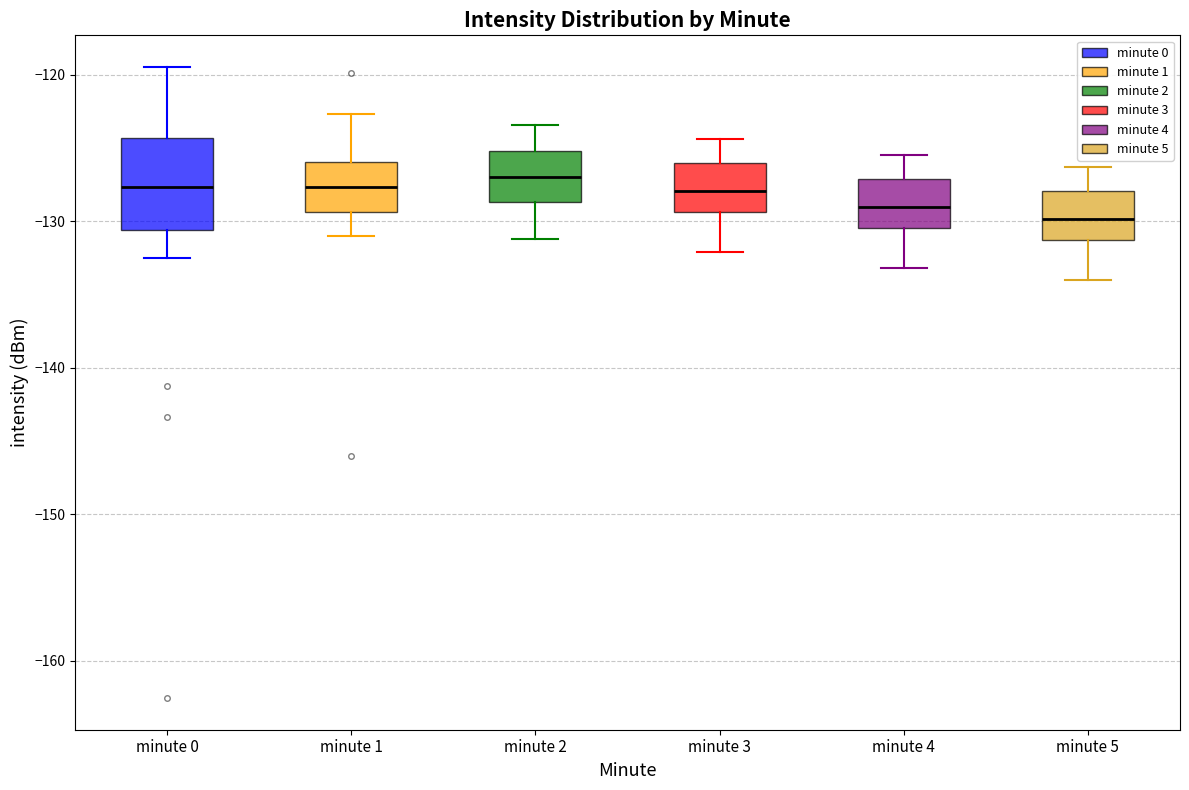

Reading left to right, read every box against the y-axis: the position of its median line, the range the box covers, and the ends of its whiskers. The values are not printed on the chart, so give them approximately, as read against the axis.

minute 0: median -128, box -131 to -124, whiskers -132 to -119
minute 1: median -128, box -129 to -126, whiskers -131 to -123
minute 2: median -127, box -129 to -125, whiskers -131 to -123
minute 3: median -128, box -129 to -126, whiskers -132 to -124
minute 4: median -129, box -130 to -127, whiskers -133 to -125
minute 5: median -130, box -131 to -128, whiskers -134 to -126